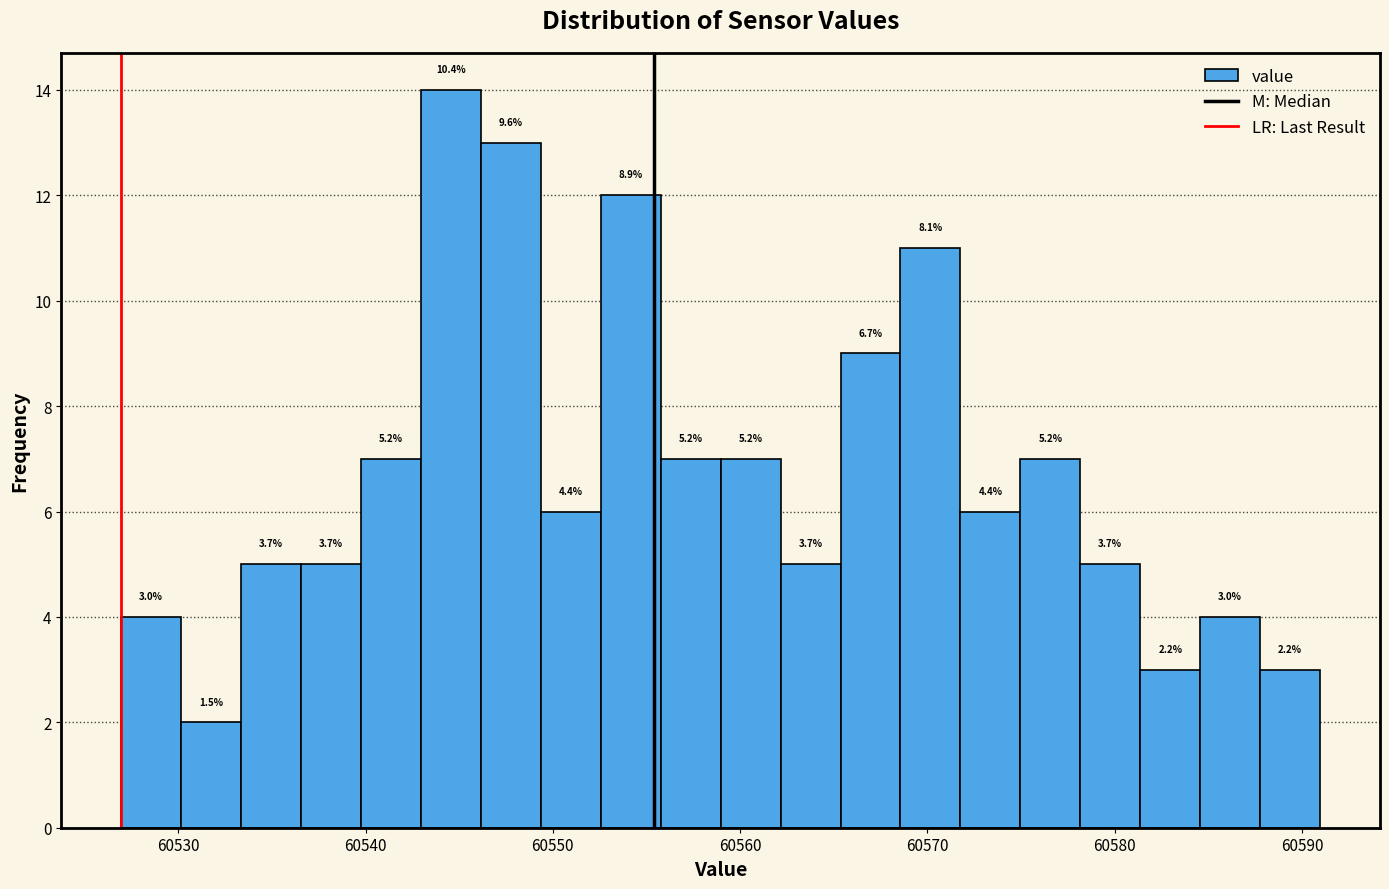

Read against the x-axis, roughly where is the centre of the tallest bar?

60545